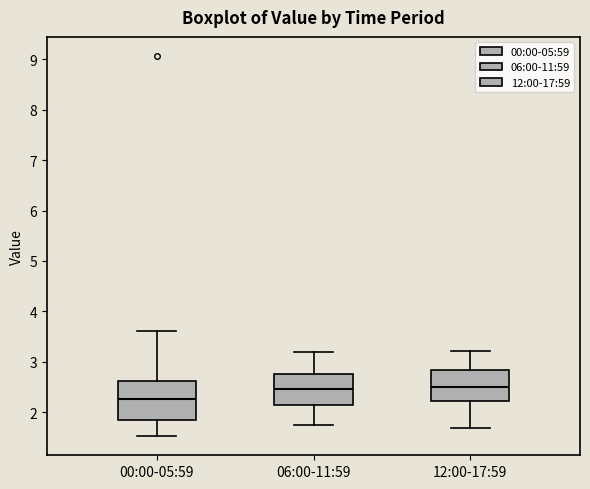

Reading left to right, read every box against the y-axis: the position of its median line, the range the box covers, and the ends of its whiskers. The values are not printed on the chart, so give them approximately, as read against the axis.

00:00-05:59: median 2.3, box 1.9 to 2.6, whiskers 1.5 to 3.6
06:00-11:59: median 2.5, box 2.2 to 2.8, whiskers 1.8 to 3.2
12:00-17:59: median 2.5, box 2.2 to 2.8, whiskers 1.7 to 3.2